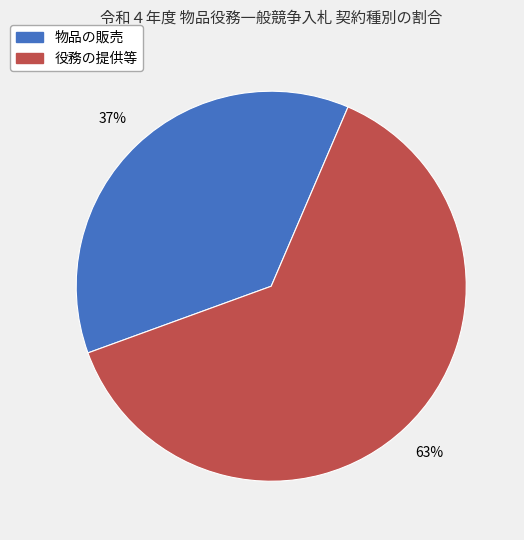

Do 役務の提供等 and 物品の販売 together represent more than half of the pie?

Yes